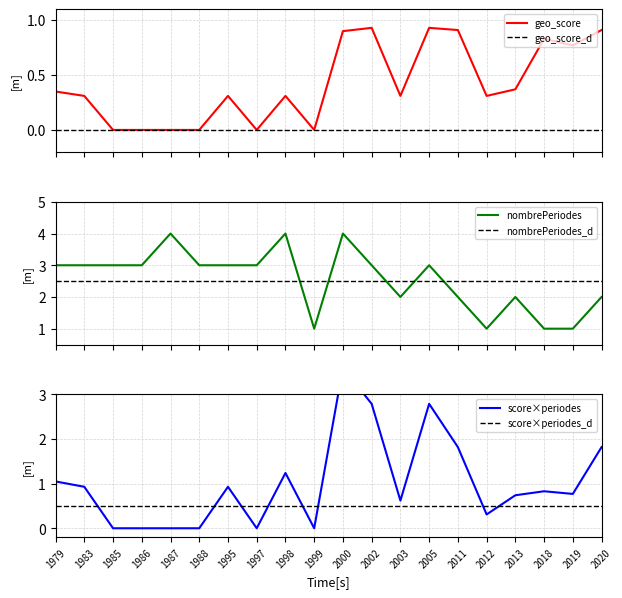

The value of geo_score at 2011 is 0.9. True or false?

True